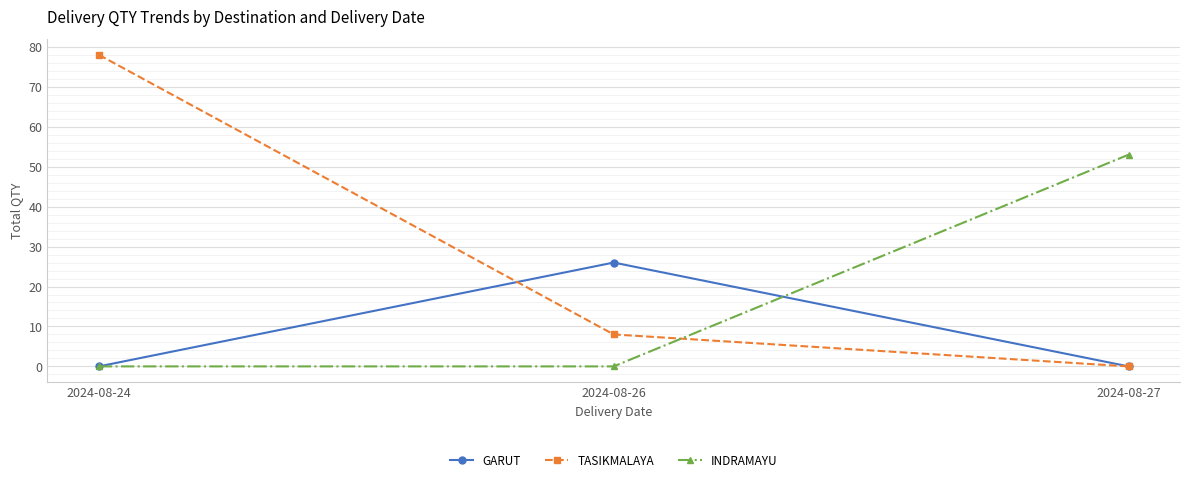

Reading right to left, extract all data points from this chart.

GARUT: 0	26	0
TASIKMALAYA: 0	8	78
INDRAMAYU: 53	0	0